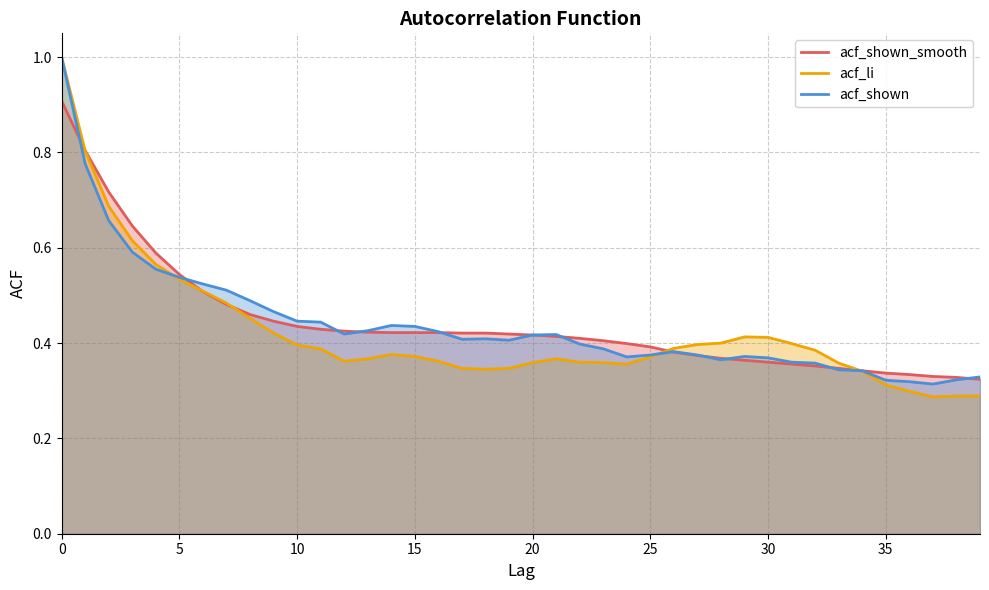

Between 22 and 25, which series saw the biggest shift?

acf_shown